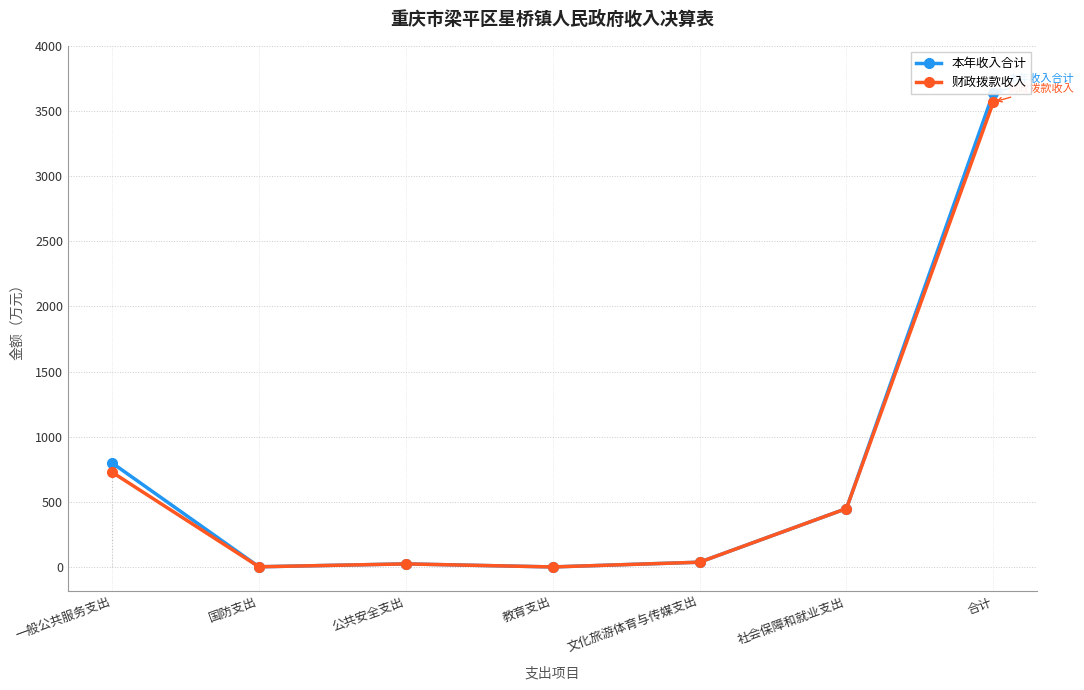

What is the average value of the 本年收入合计 series?

707.5